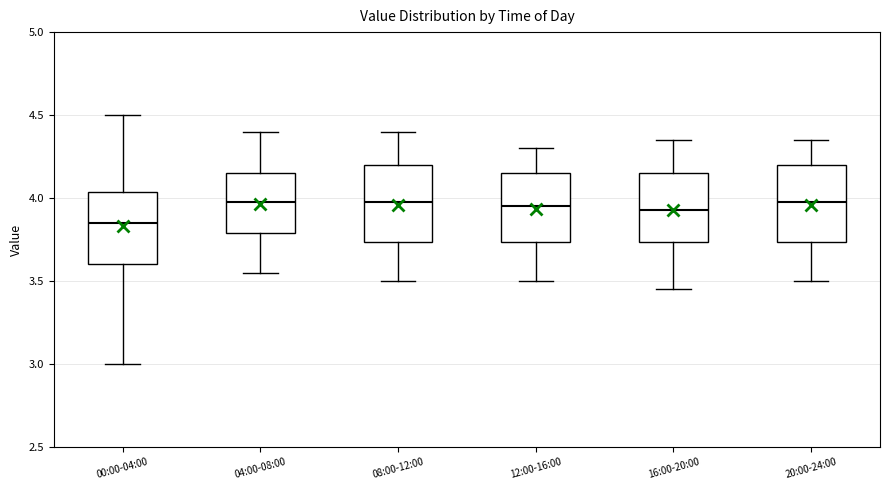

Where does the lower whisker of the box for 00:00-04:00 end on the y-axis? The values are not printed on the chart, so give them approximately, as read against the axis.

3.00